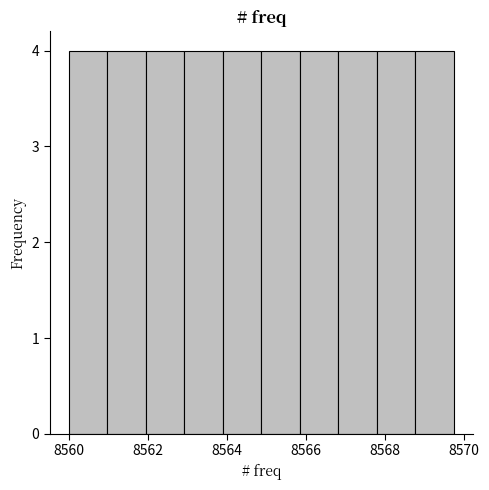

Reading left to right, transcribe this chart: for each bar, give the range it covers on the x-axis and its height. Neither the bar edges nor the heights are printed on the chart, so give them approximately, as read against the axes.

8560.0 to 8561.0: 4
8561.0 to 8562.0: 4
8562.0 to 8563.0: 4
8563.0 to 8564.0: 4
8564.0 to 8564.8: 4
8564.8 to 8565.8: 4
8565.8 to 8566.8: 4
8566.8 to 8567.8: 4
8567.8 to 8568.8: 4
8568.8 to 8569.8: 4